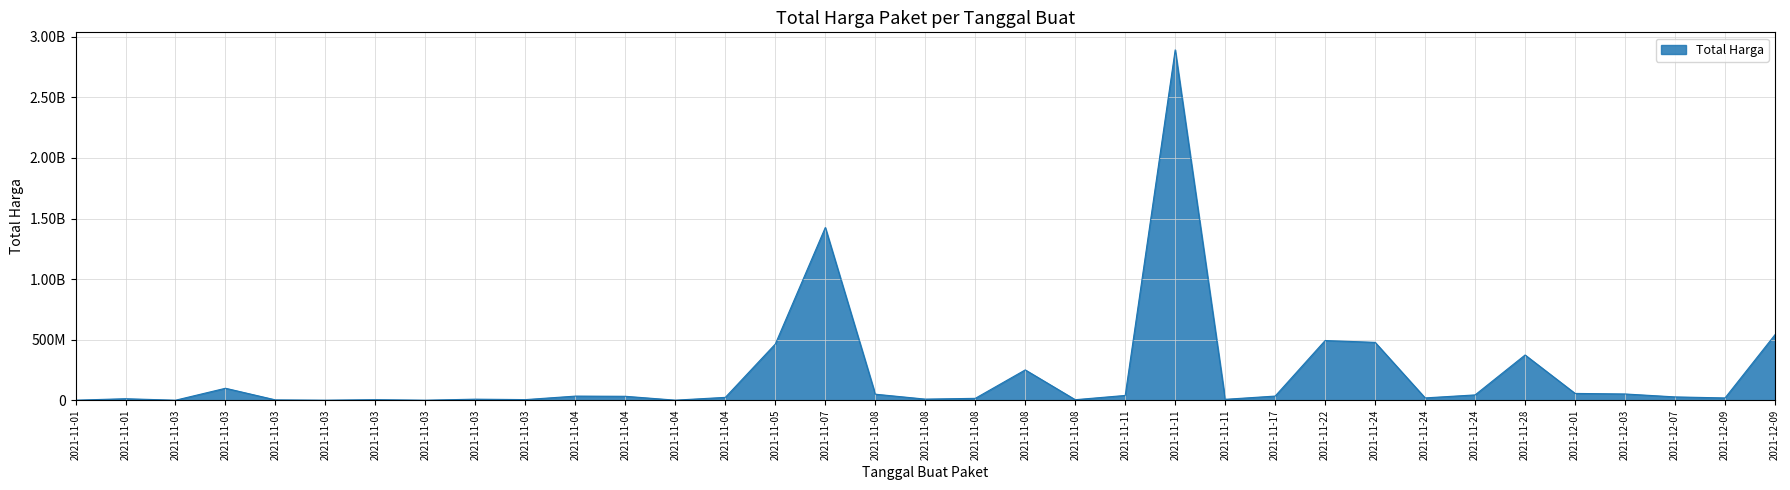

What is the maximum value shown in the chart?

2892122000